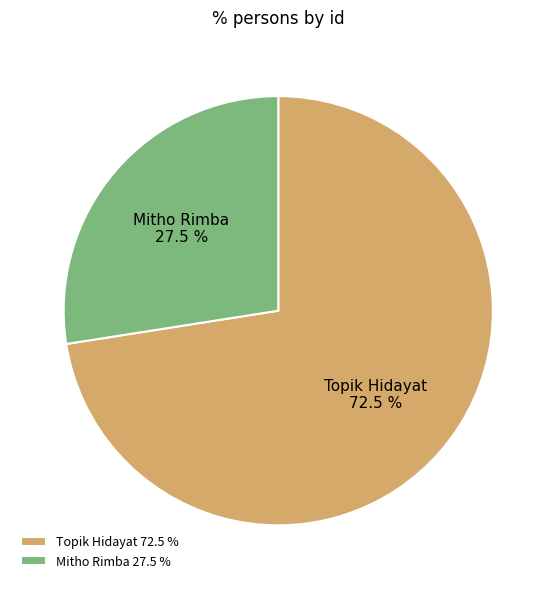

How much of the chart is everything except Mitho Rimba?

72.5%